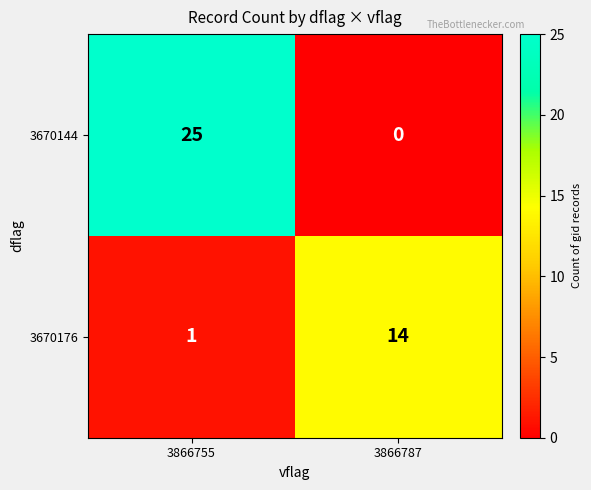

What is the total value across all series at 3866787?

14